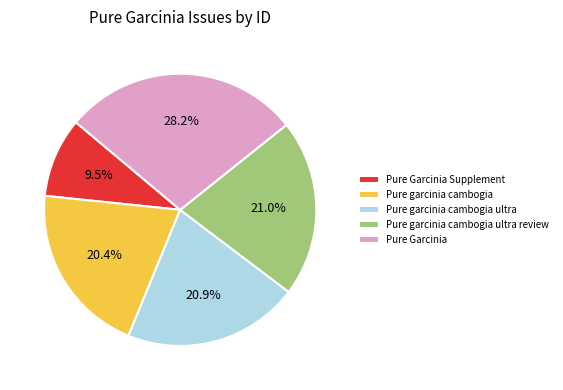

Does Pure garcinia cambogia ultra represent more than half of the total?

No